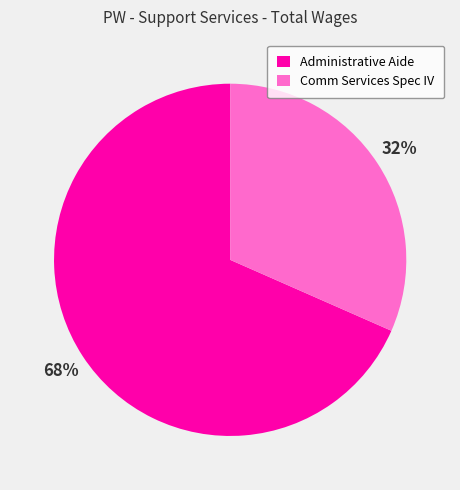

Combined, do Administrative Aide and Comm Services Spec IV account for over 50%?

Yes